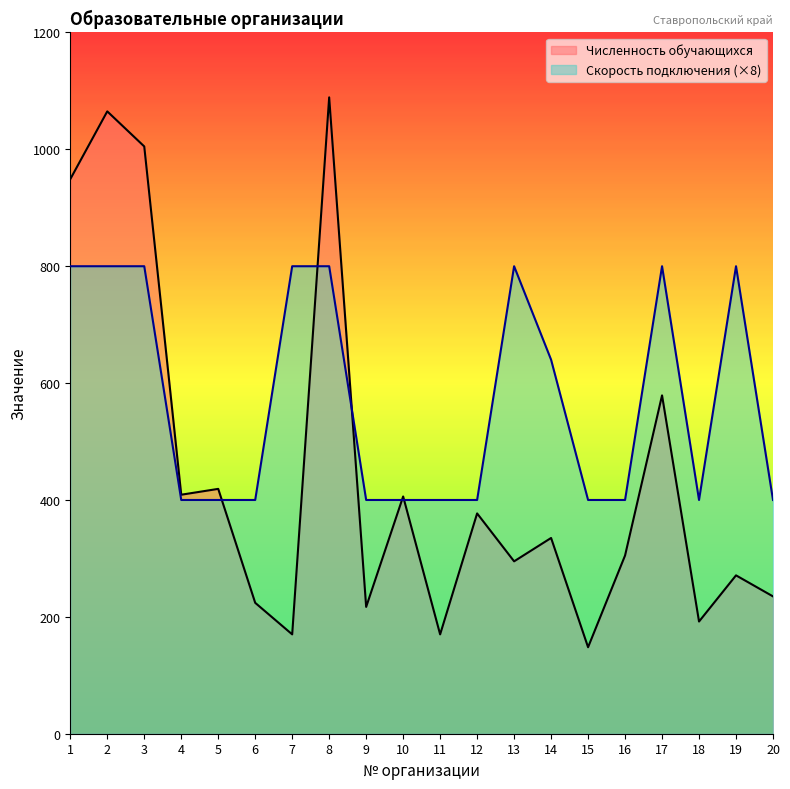

What are all the series names shown in the legend?

Численность обучающихся, Скорость подключения (×8)